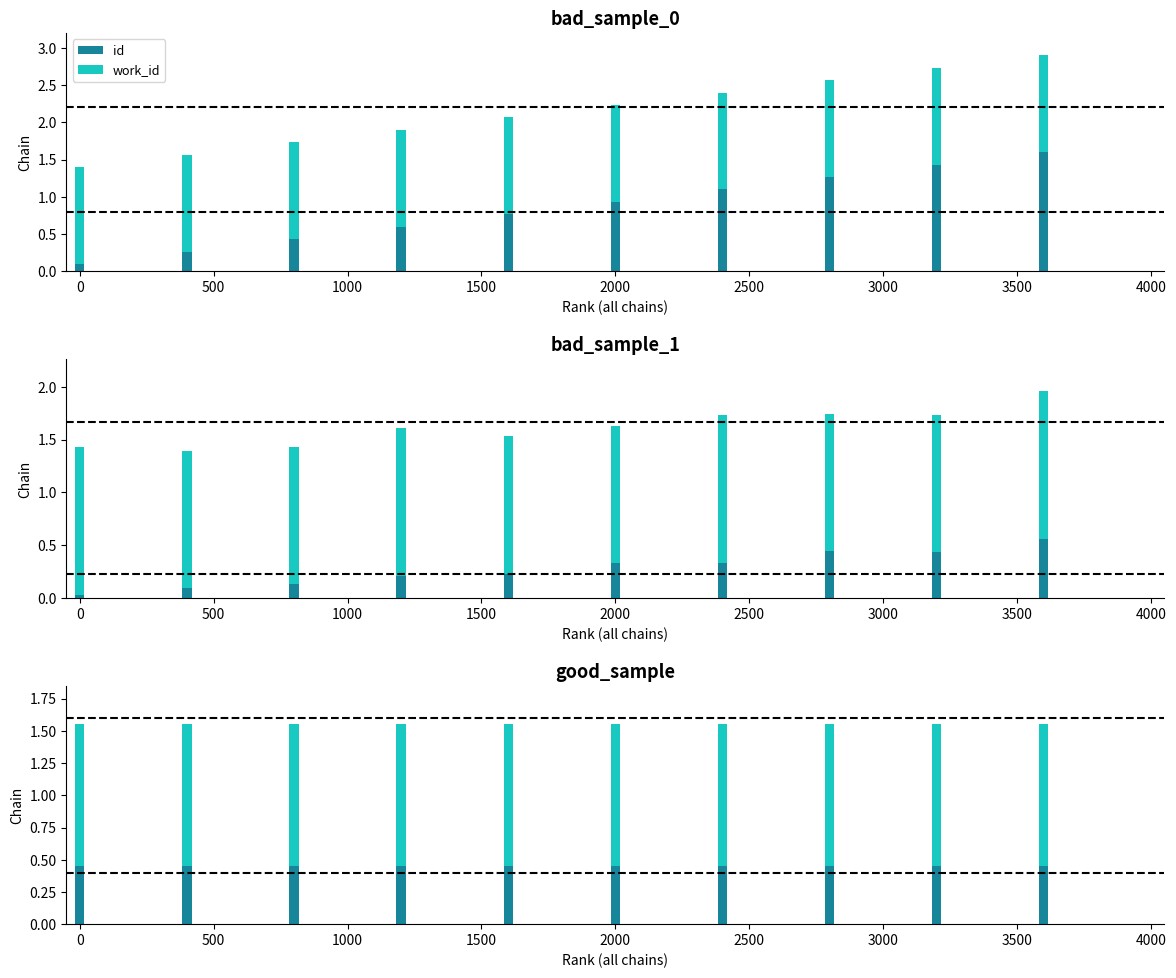

What is the label of the 1st bar from the right?

3500